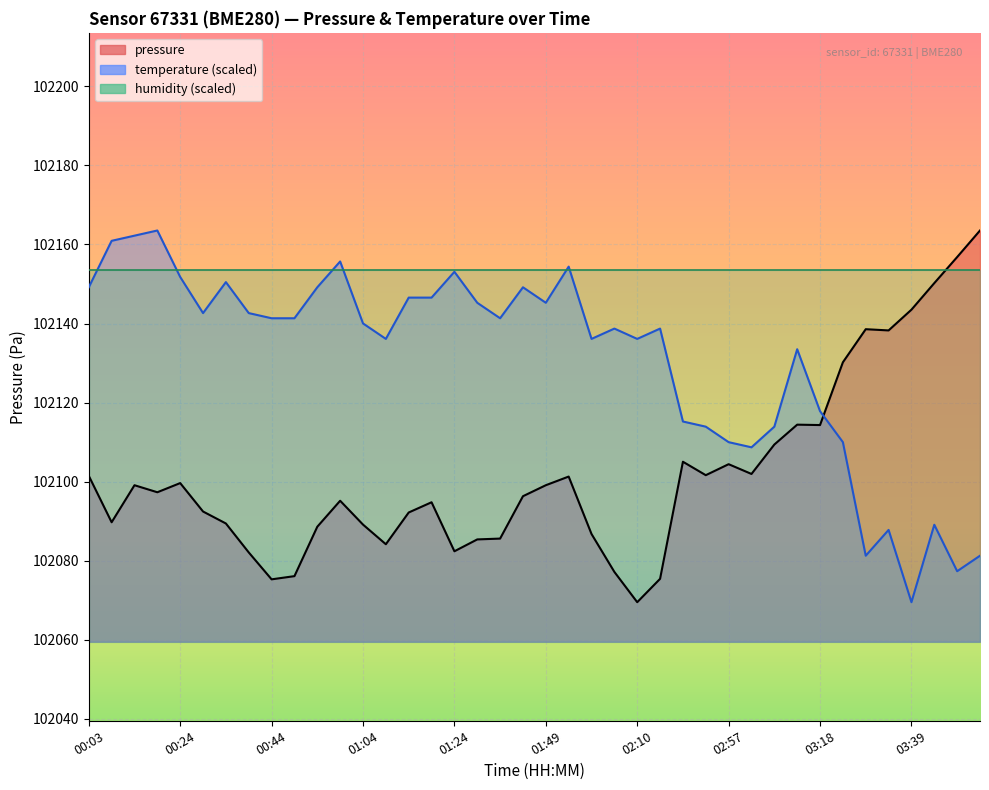

Reading left to right, what are all the values shown in this chart?

102101.5	102089.7	102099.1	102097.3	102099.6	102092.4	102089.4	102082.1	102075.3	102076.1	102088.6	102095.2	102089.1	102084.2	102092.2	102094.8	102082.4	102085.4	102085.6	102096.3	102099.1	102101.3	102086.8	102077.2	102069.5	102075.4	102105.0	102101.6	102104.4	102101.9	102109.4	102114.4	102114.3	102130.2	102138.6	102138.2	102143.5	102150.2	102156.8	102163.5